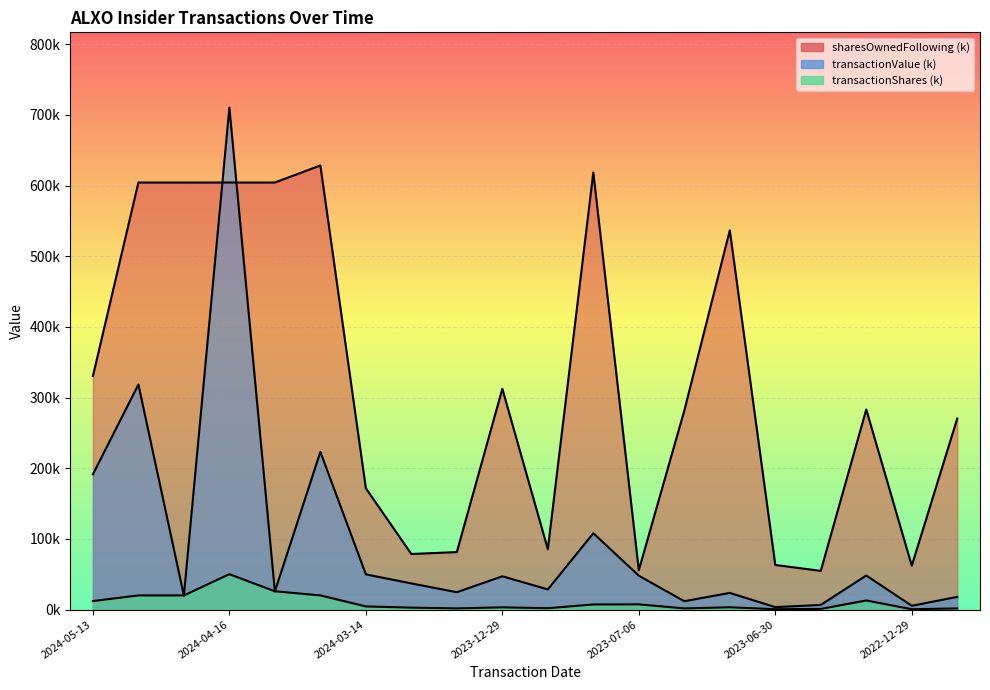

At which category is the sum across all series the highest?

2024-04-16